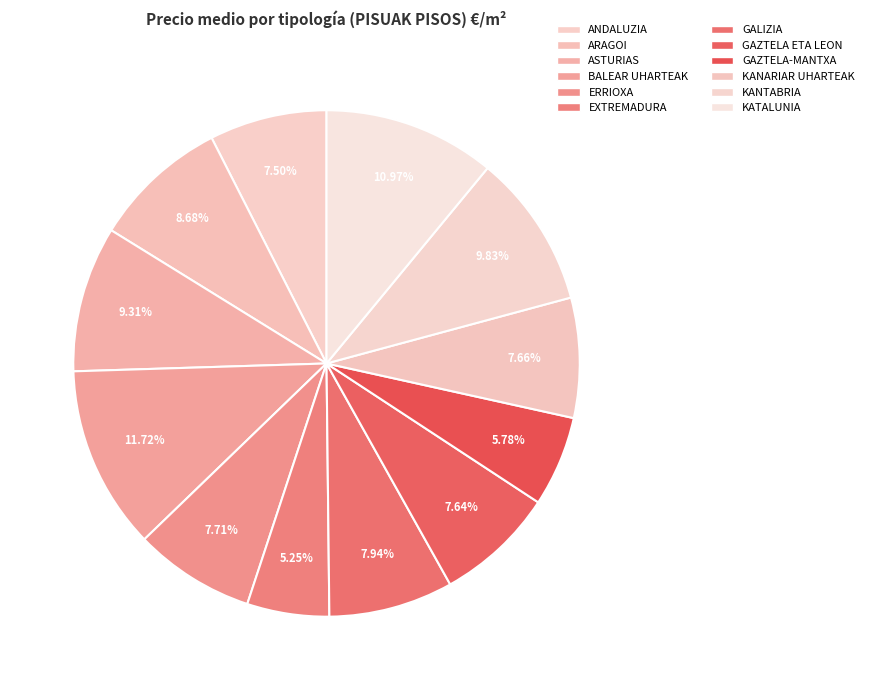

Is there any slice that represents more than half of the pie?

No